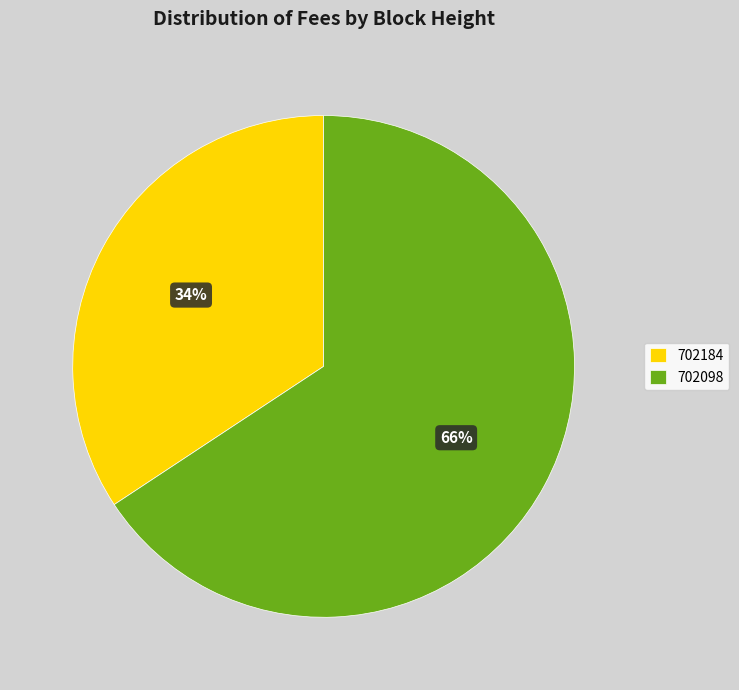

To the nearest percent, what is the combined percentage of 702098 and 702184?

100%